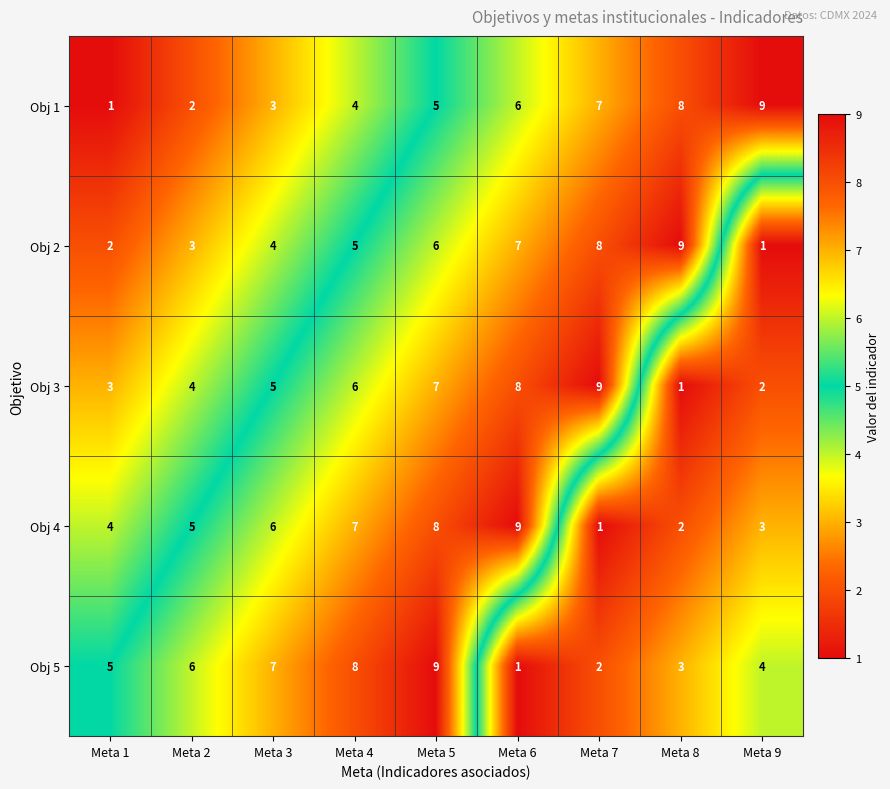

True or false: Obj 2 has a value of 4 at Meta 3.

True